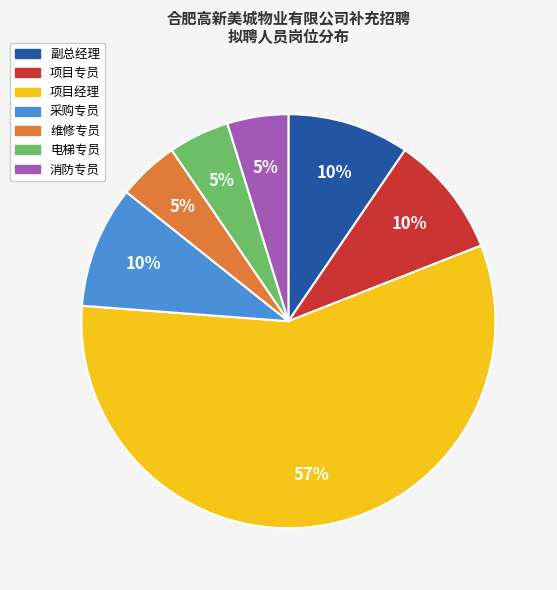

What is the majority slice?

项目经理